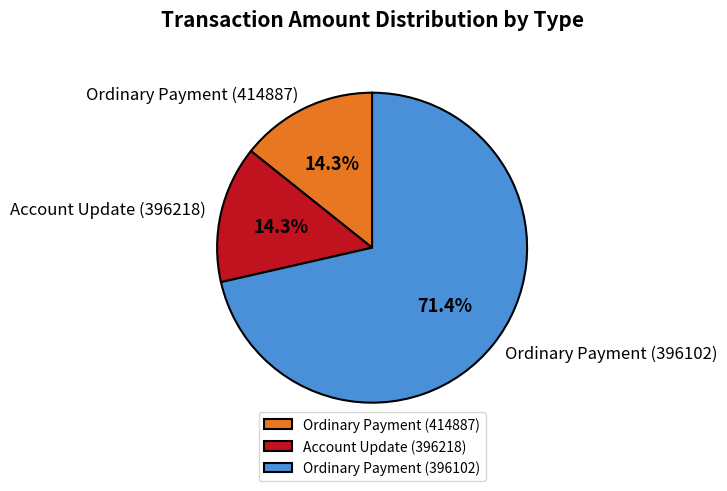

Combined, do Account Update (396218) and Ordinary Payment (396102) account for over 50%?

Yes